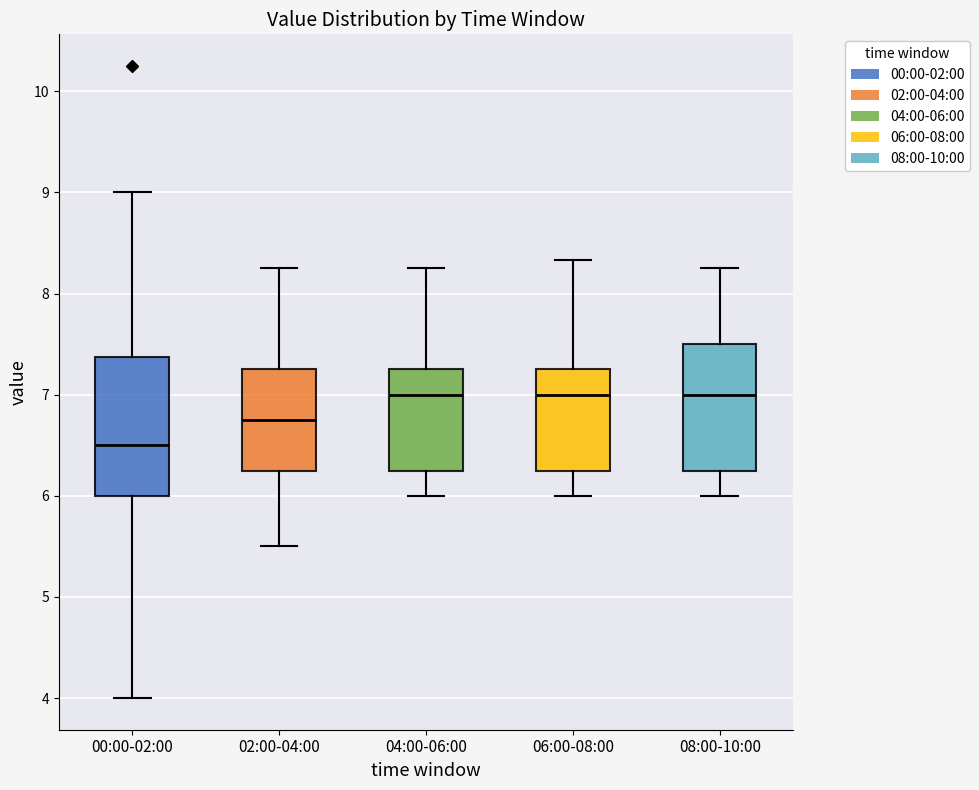

Which box is the tallest, from its lower edge to its upper edge?

00:00-02:00